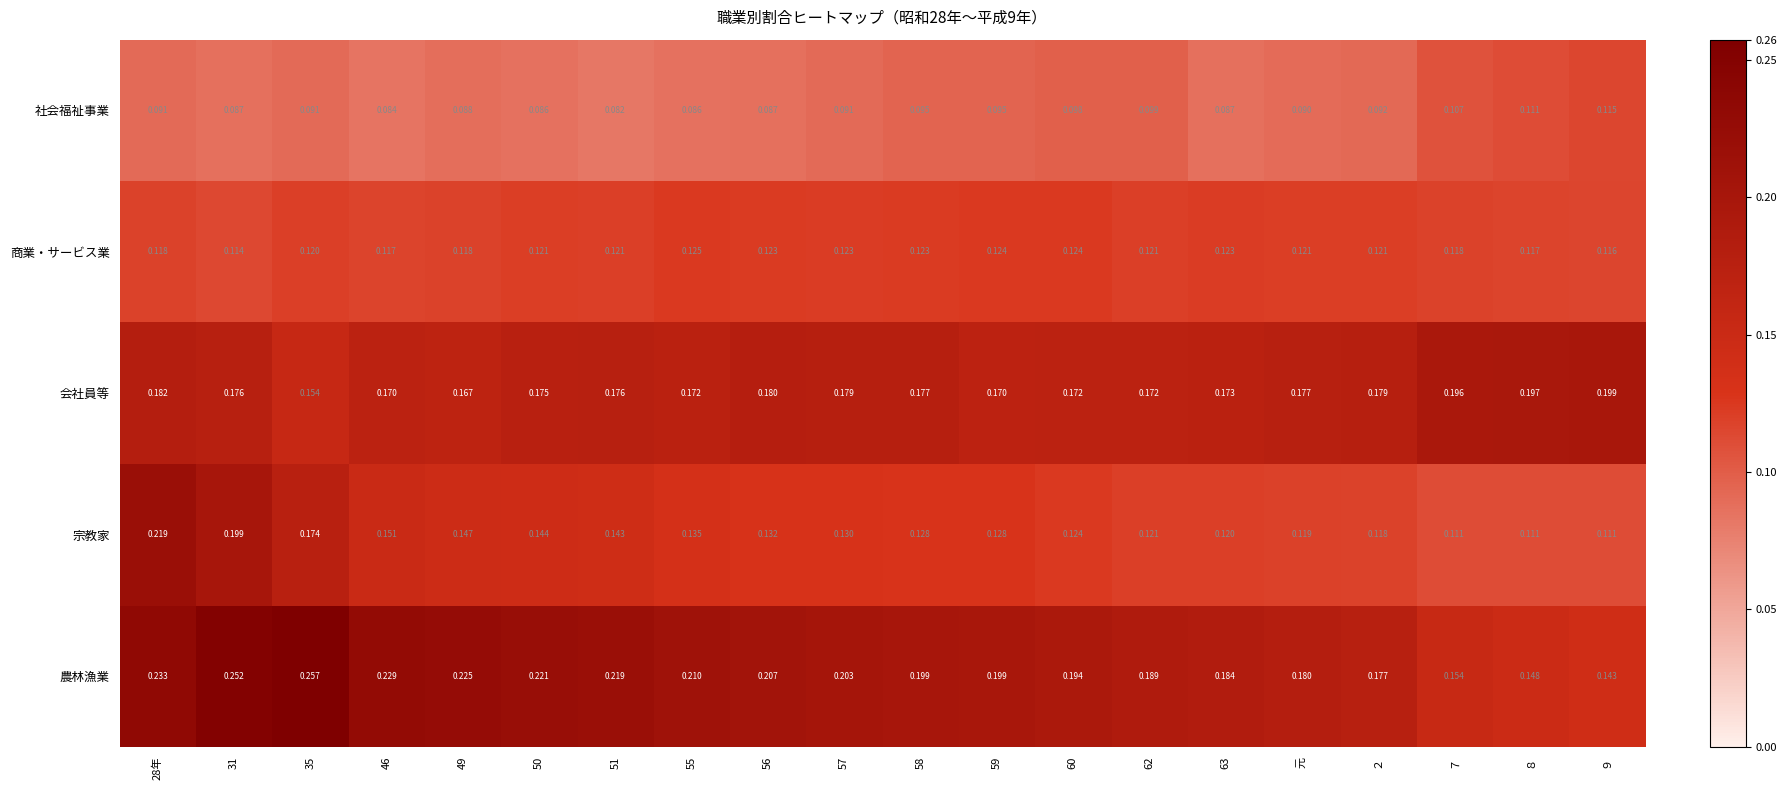

Which series has the largest total across all categories?

農林漁業